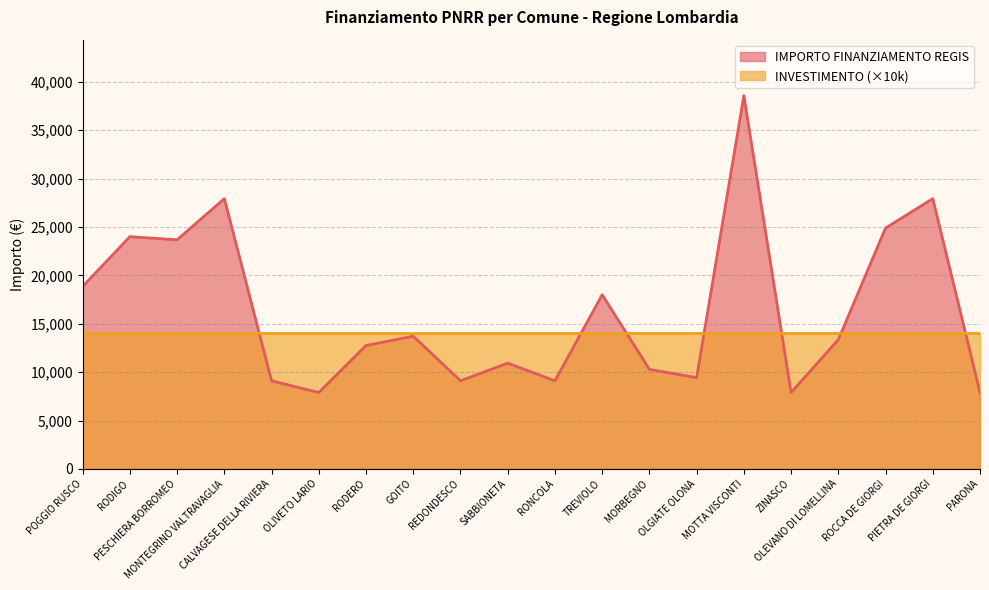

What is the ratio of the value at TREVIOLO to the value at RODIGO?

0.8